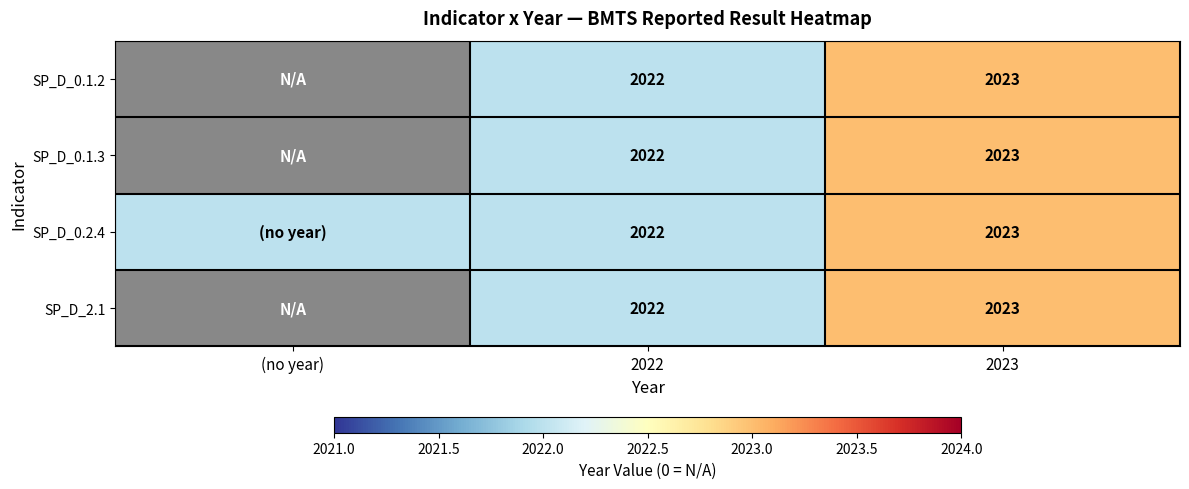

What is the total value across all series at 2023?

8092